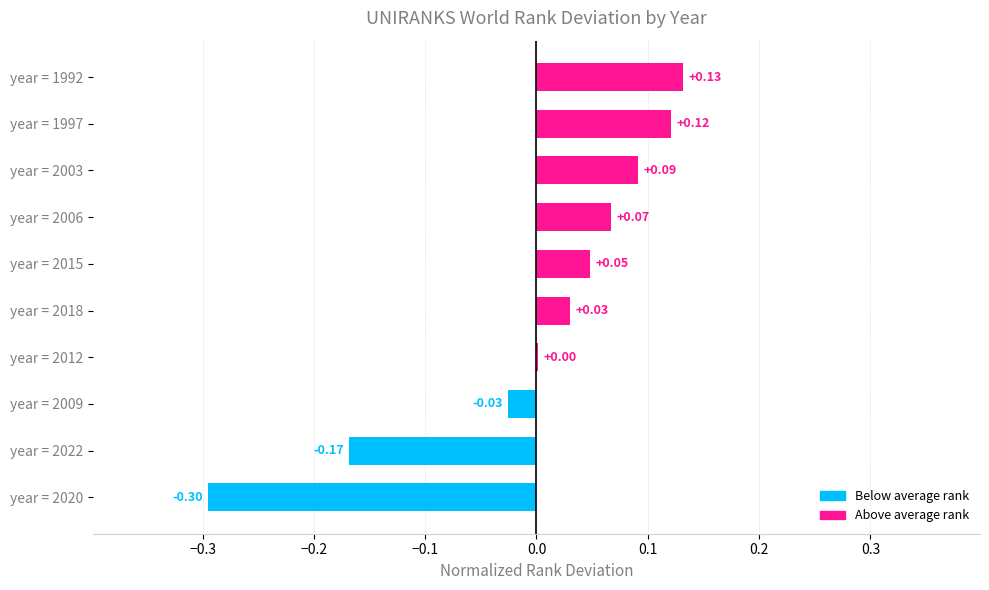

How many series are shown in this chart?

1